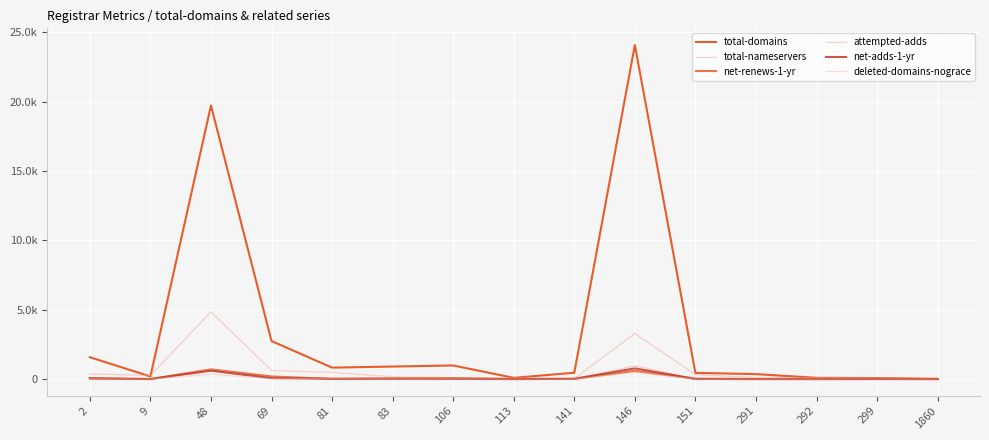

The value of total-domains at 48 is 10387. True or false?

False